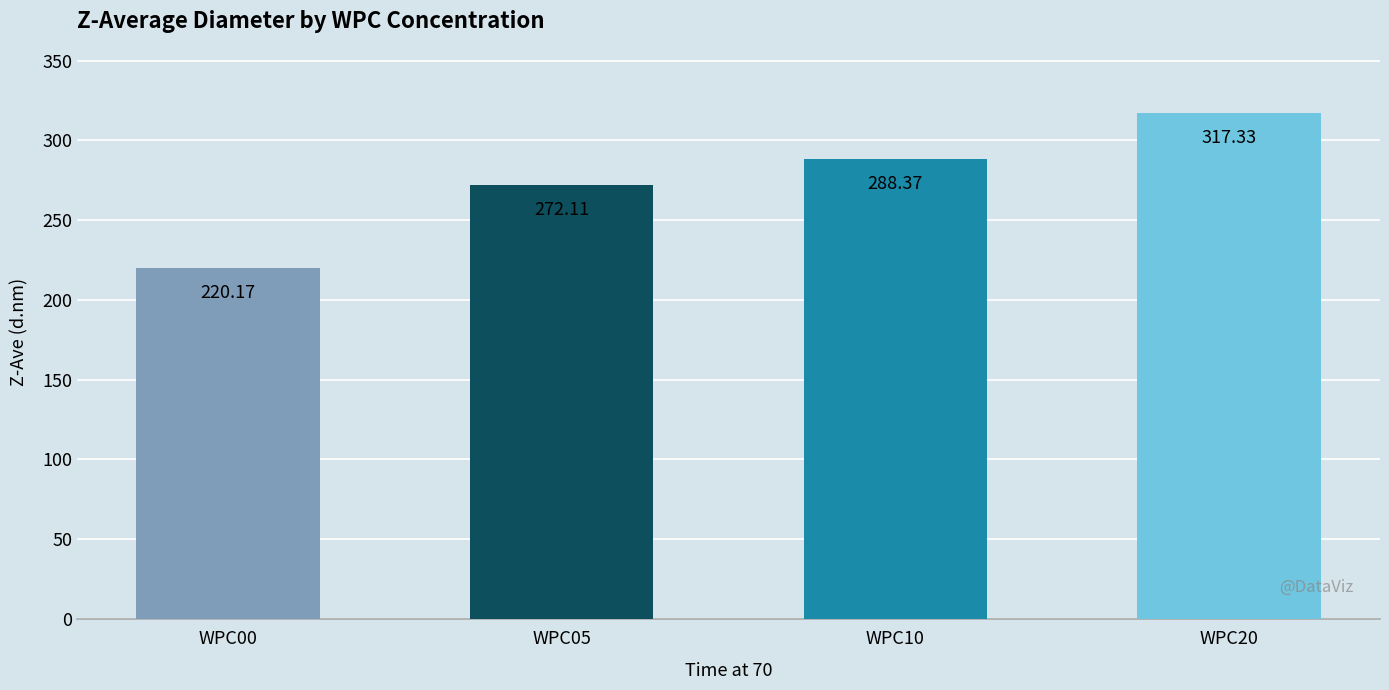

What is the value of the 3rd bar from the left?

288.4